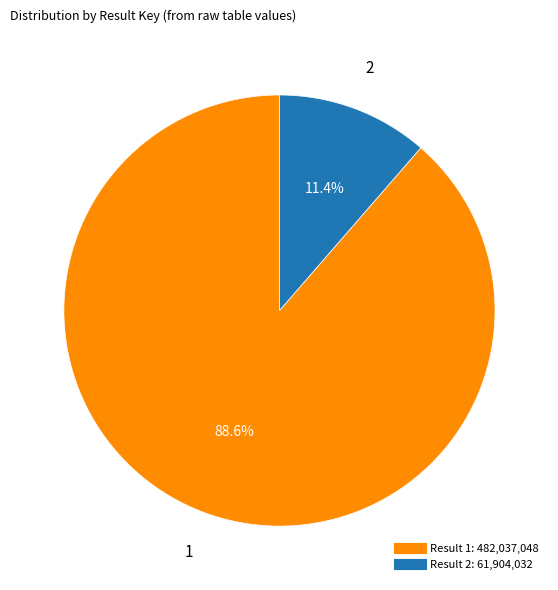

Is there any slice that represents more than half of the pie?

Yes